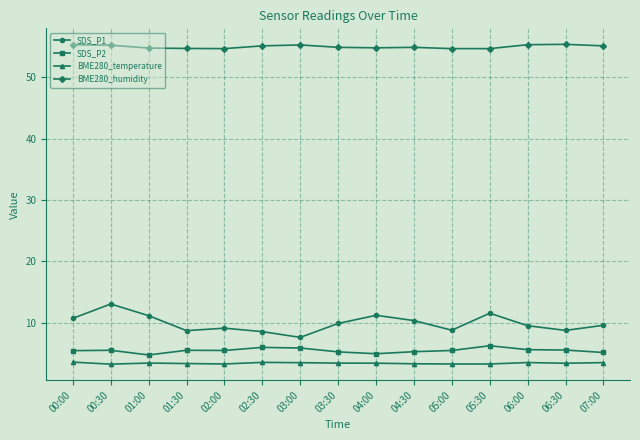

True or false: SDS_P2 has more than 1 points higher than both neighbors.

True